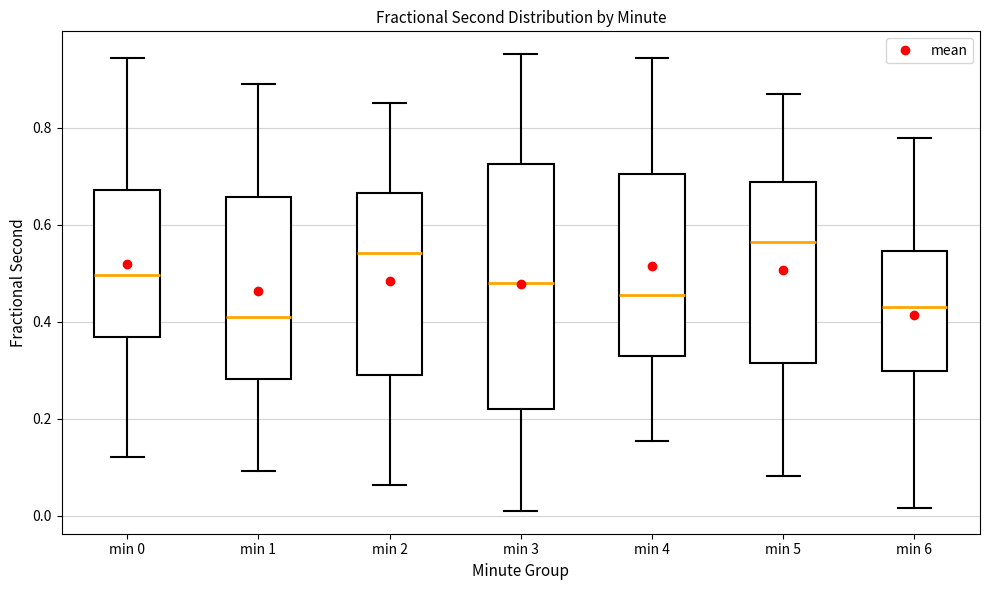

Reading left to right, transcribe this box plot: for each box, give where its median line is, the range the box spans, and where its two whiskers end, as read against the y-axis. The values are not printed on the chart, so give them approximately, as read against the axis.

min 0: median 0.50, box 0.36 to 0.68, whiskers 0.12 to 0.94
min 1: median 0.40, box 0.28 to 0.66, whiskers 0.10 to 0.88
min 2: median 0.54, box 0.30 to 0.66, whiskers 0.06 to 0.86
min 3: median 0.48, box 0.22 to 0.72, whiskers 0.02 to 0.96
min 4: median 0.46, box 0.32 to 0.70, whiskers 0.16 to 0.94
min 5: median 0.56, box 0.32 to 0.68, whiskers 0.08 to 0.86
min 6: median 0.44, box 0.30 to 0.54, whiskers 0.02 to 0.78